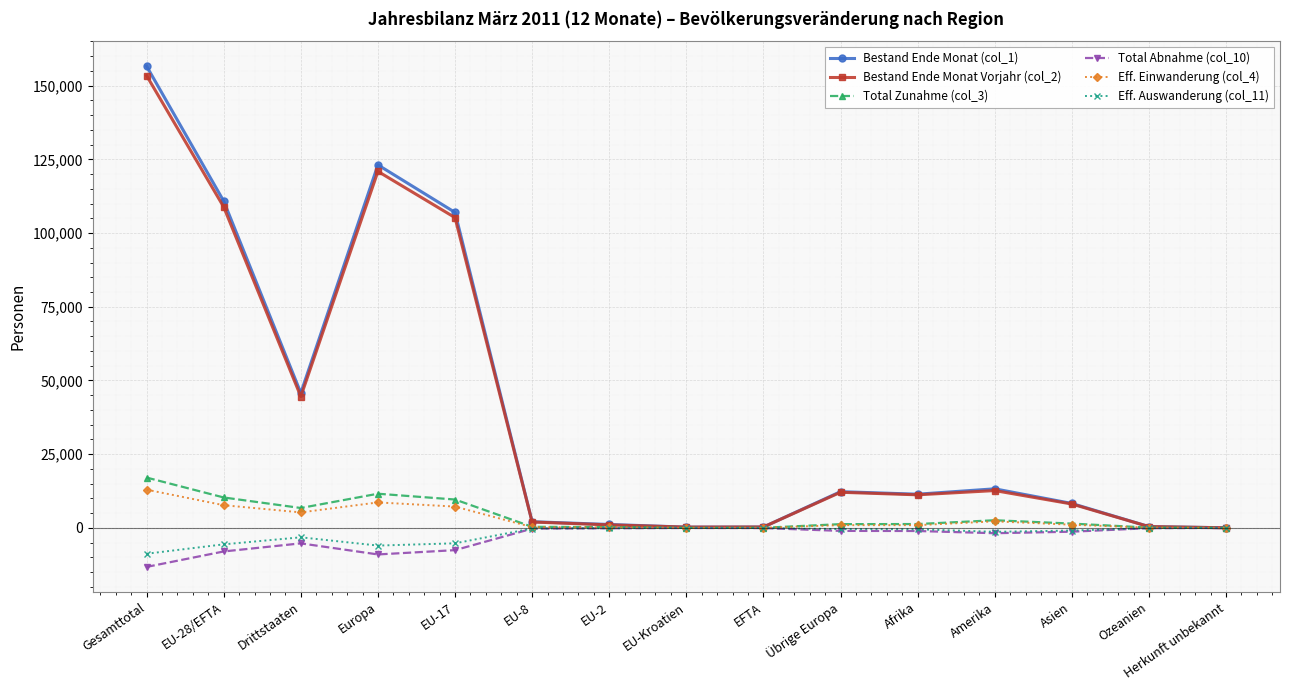

What is the label of the 7th point from the left?

EU-2